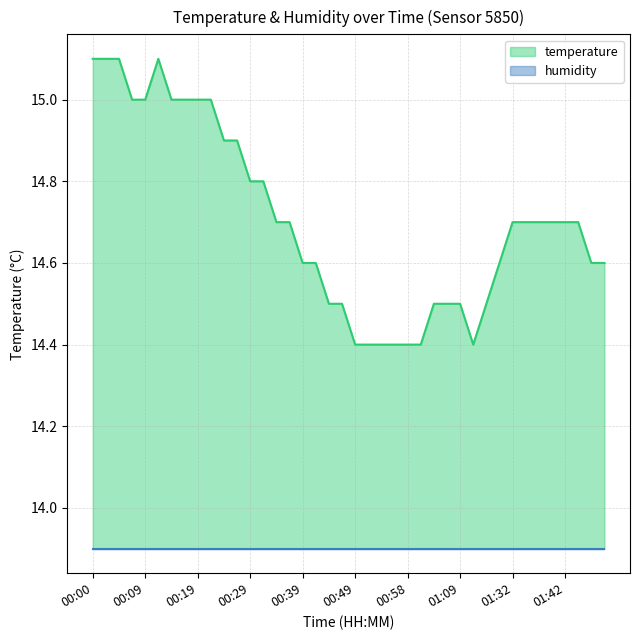

At which category does the chart reach its minimum across all series?

00:49